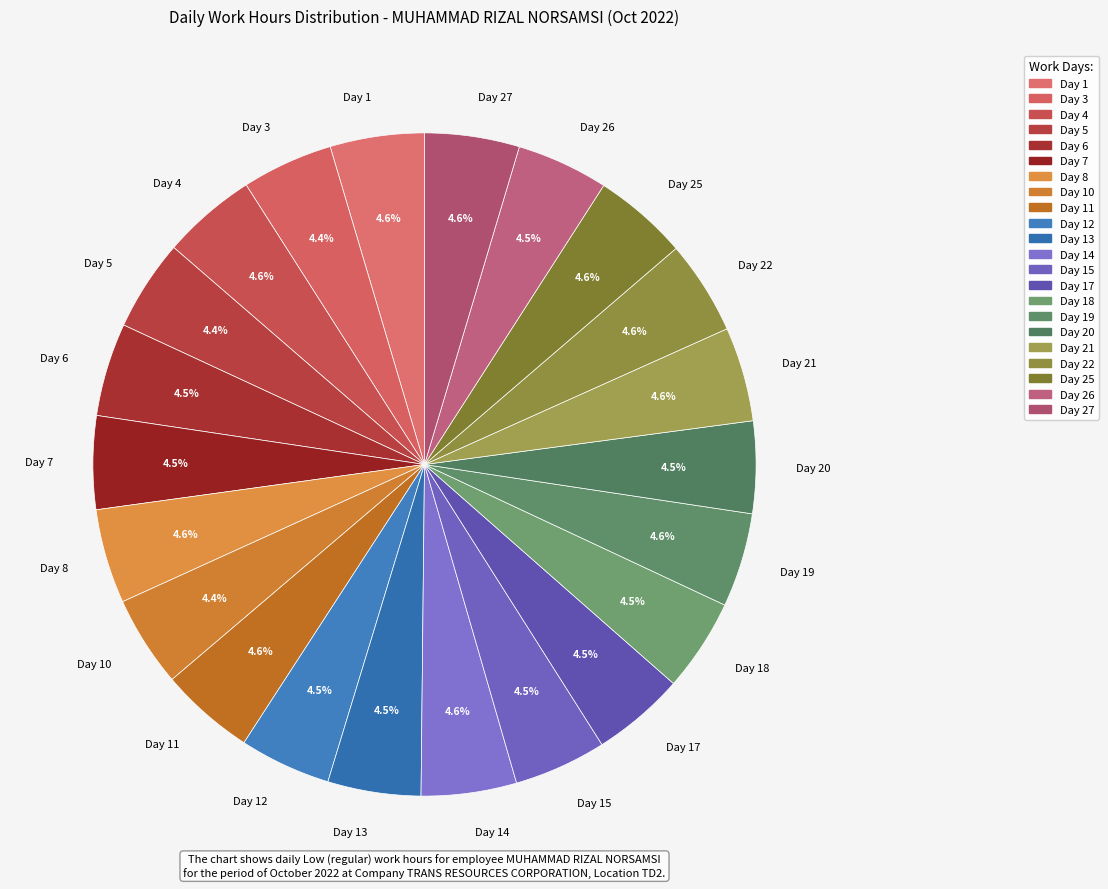

How many slices are in this pie chart?

22